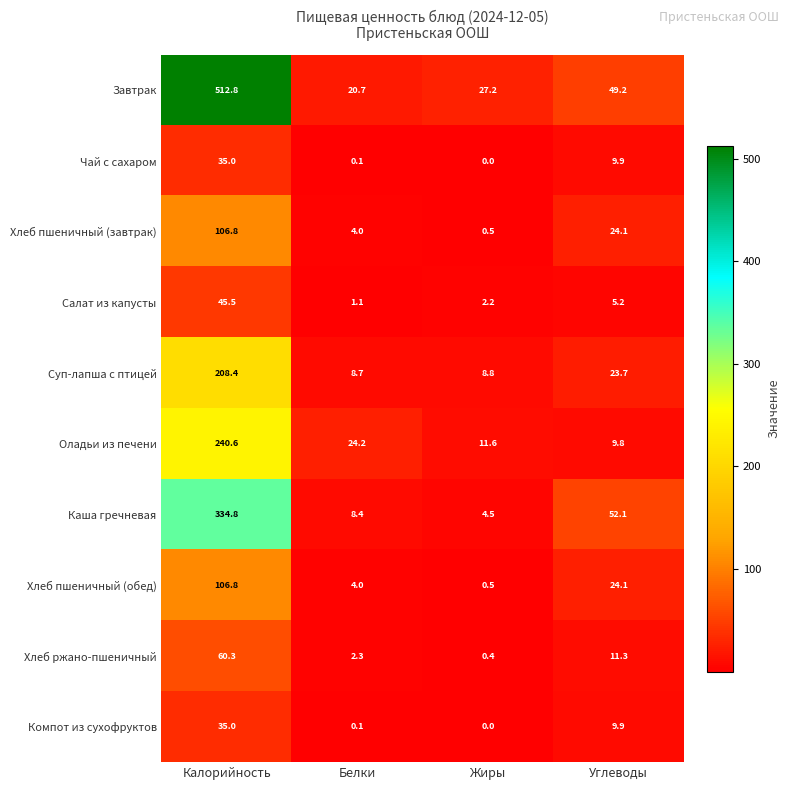

What is the maximum value shown in the chart?

512.8